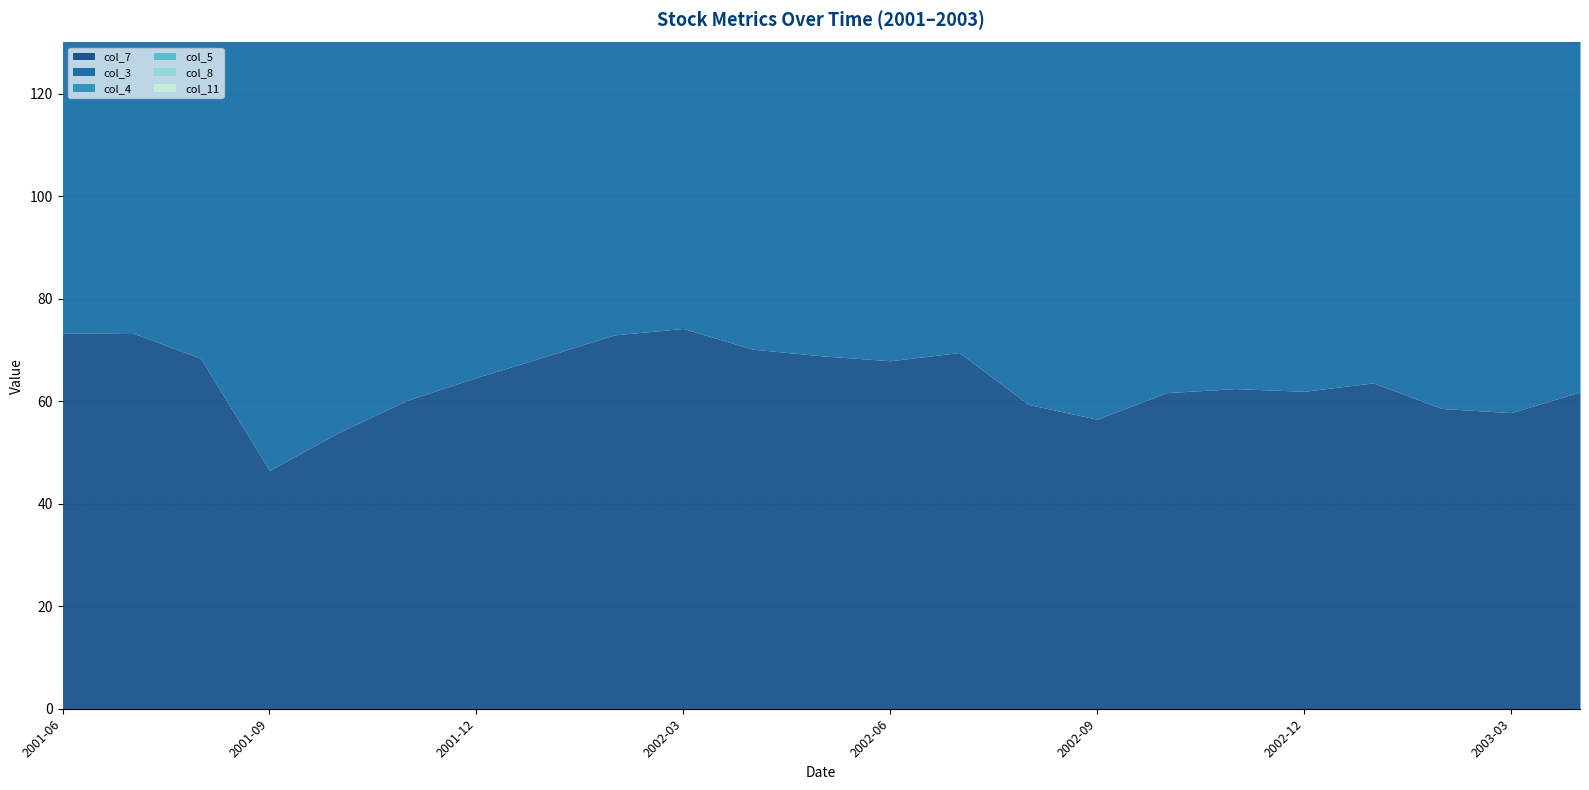

Where is col_7 nearest to the value 60?

2001-11